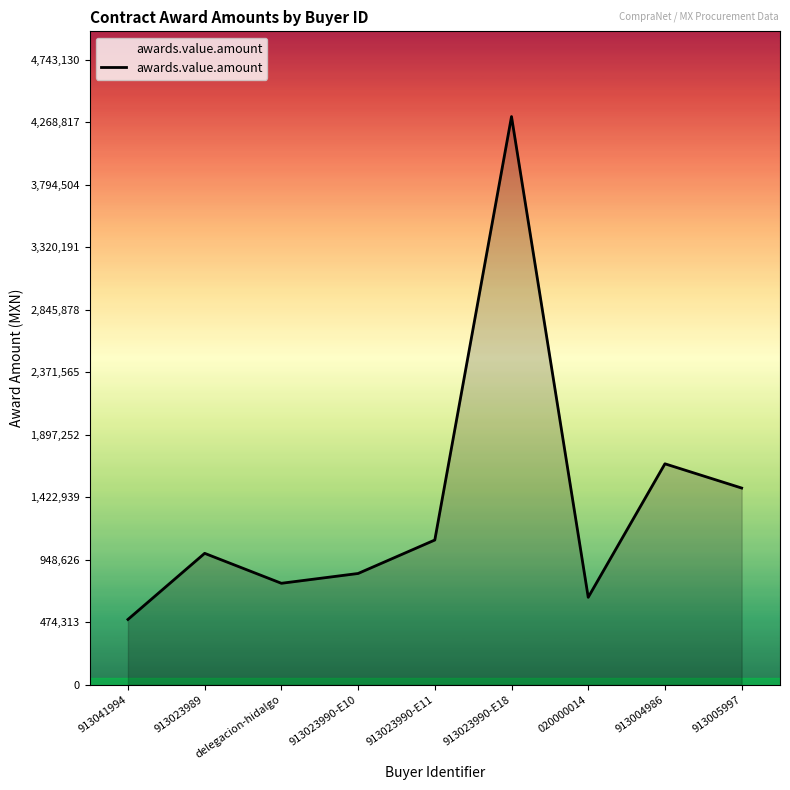

What position from the left is 913041994?

1